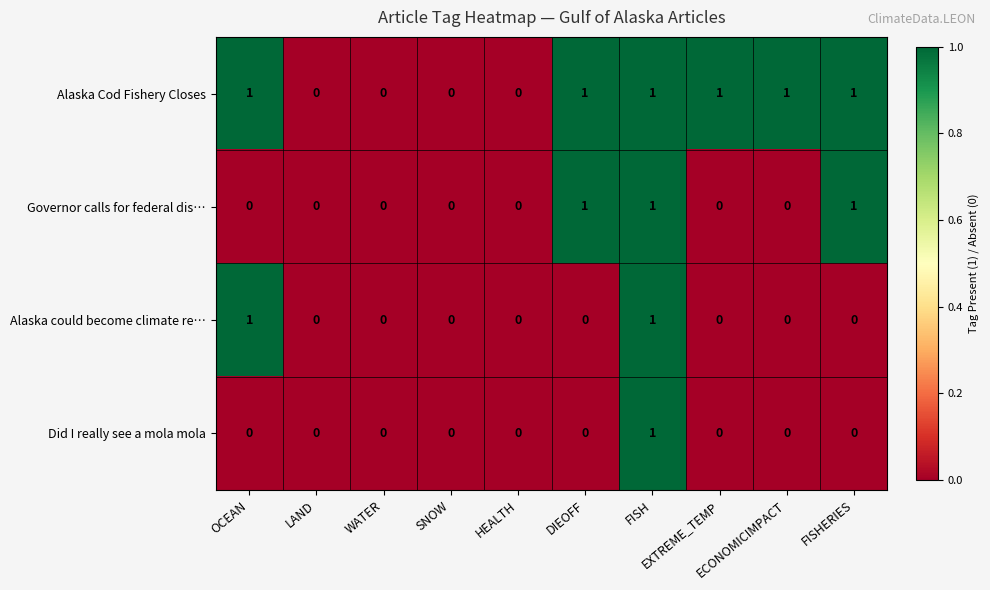

How many distinct data groups are displayed?

4